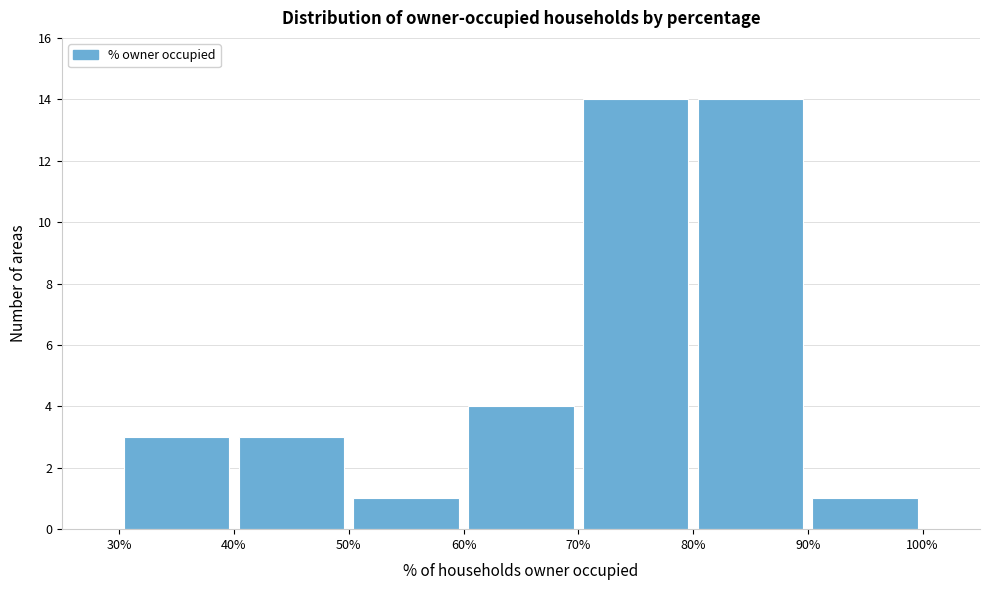

What is the height of the bar covering 90% to 100% on the x-axis? The values are not printed on the chart, so give them approximately, as read against the axis.

1